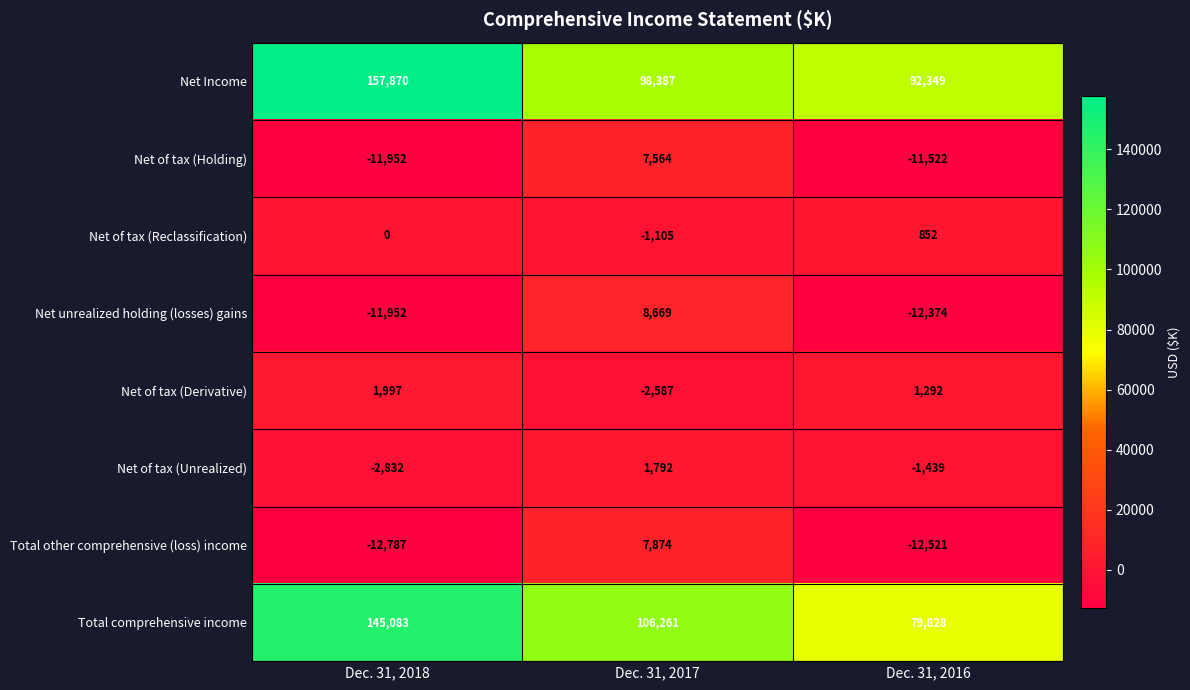

What is the difference between the maximum and minimum values in the Net of tax (Holding) series?

19516